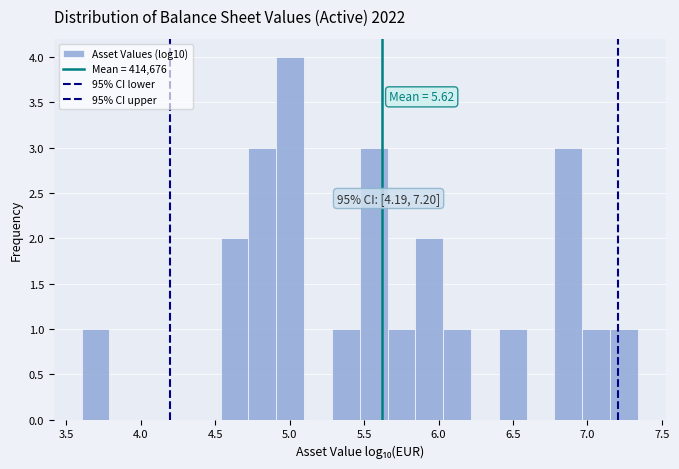

Read against the x-axis, roughly where is the centre of the tallest bar?

5.00